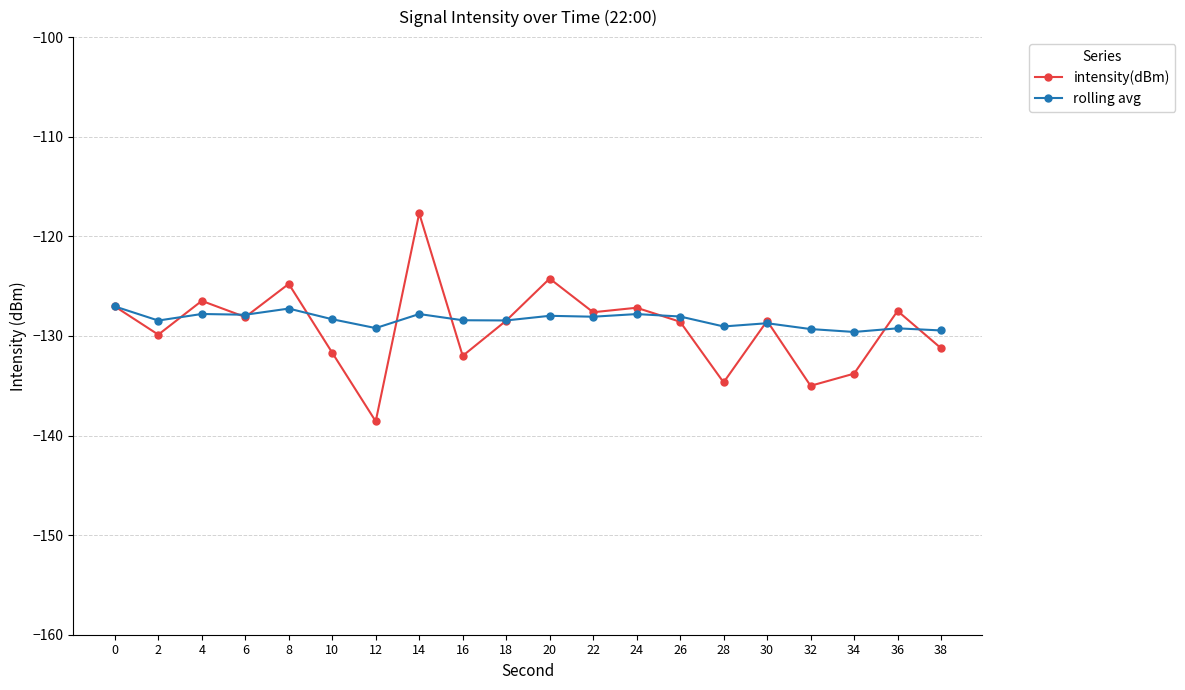

What is the maximum value for intensity(dBm)?

-117.7